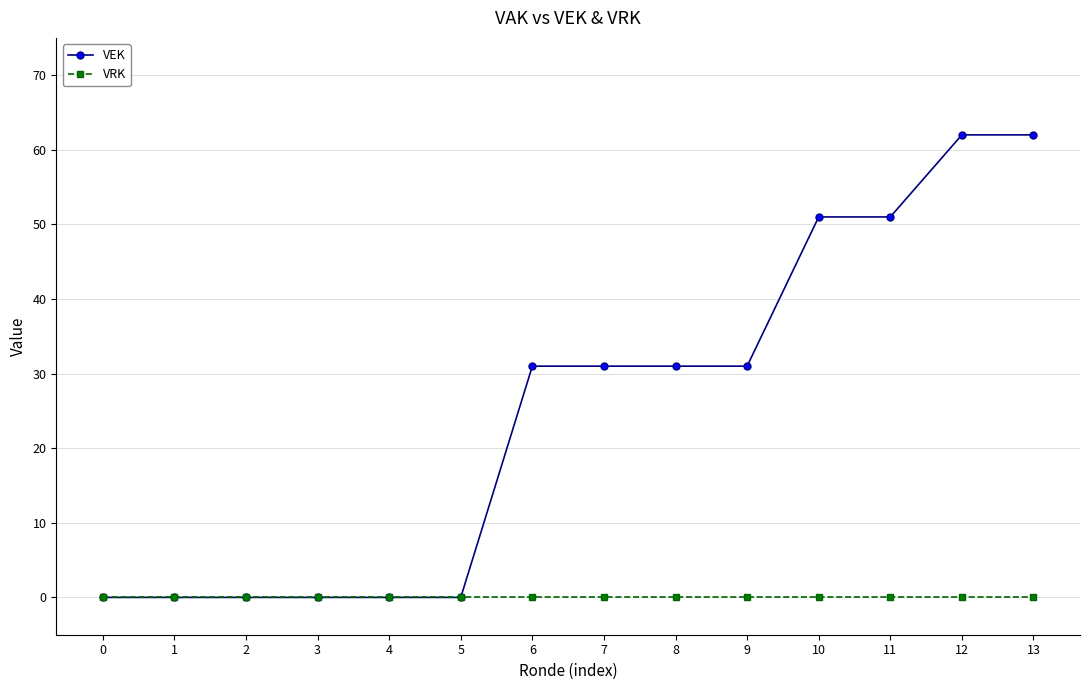

Which series has the largest range (max minus min)?

VEK